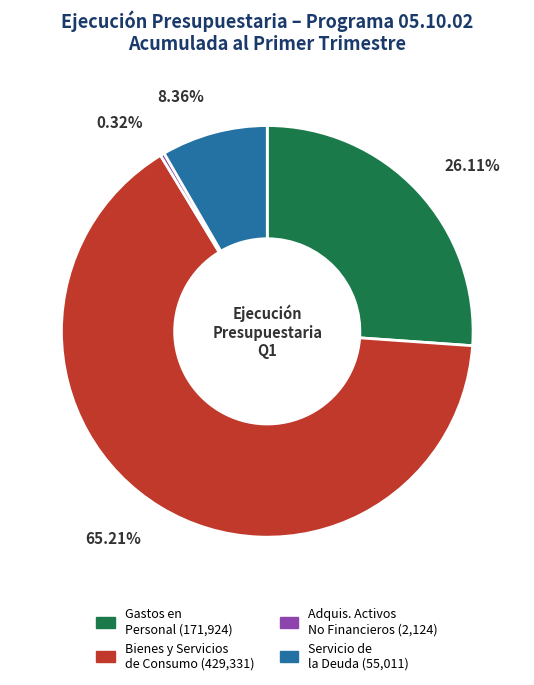

Does any single category account for the majority?

Yes